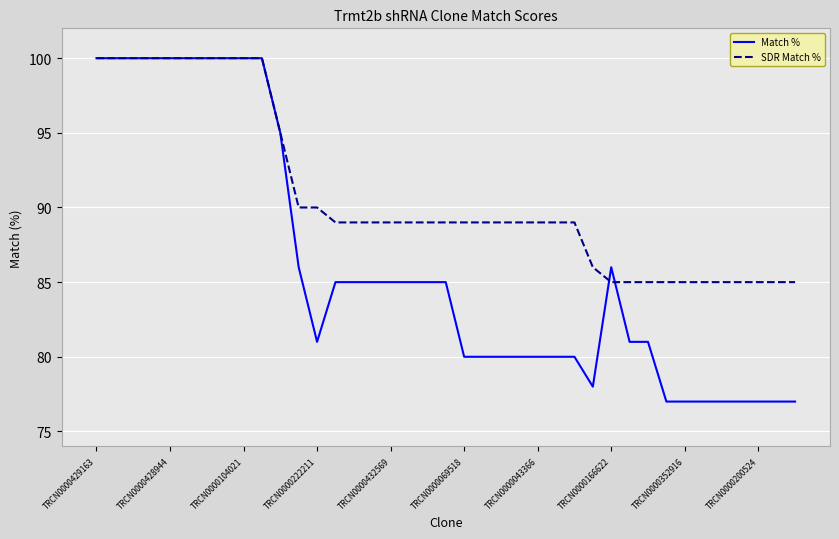

List the series in order of their overall mean, highest first.

SDR Match %, Match %